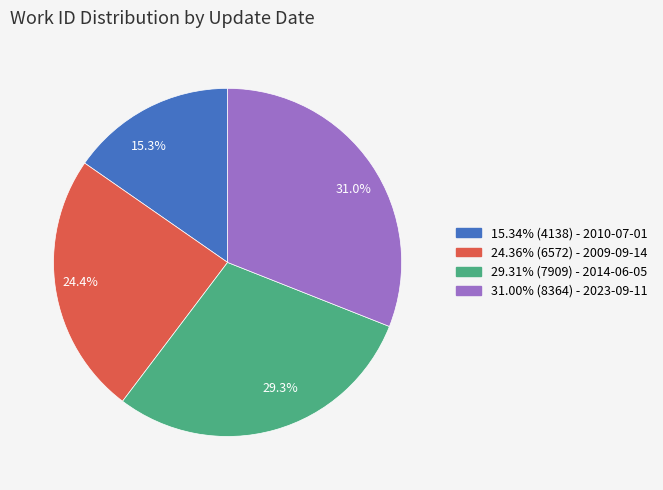

Does any single category account for the majority?

No